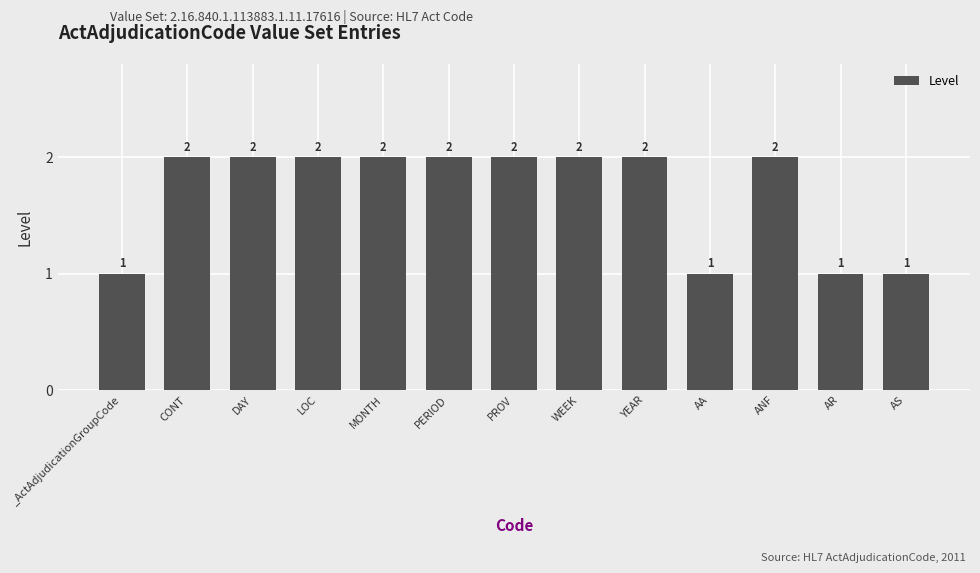

What is the ratio of the value at PROV to the value at AR?

2.0